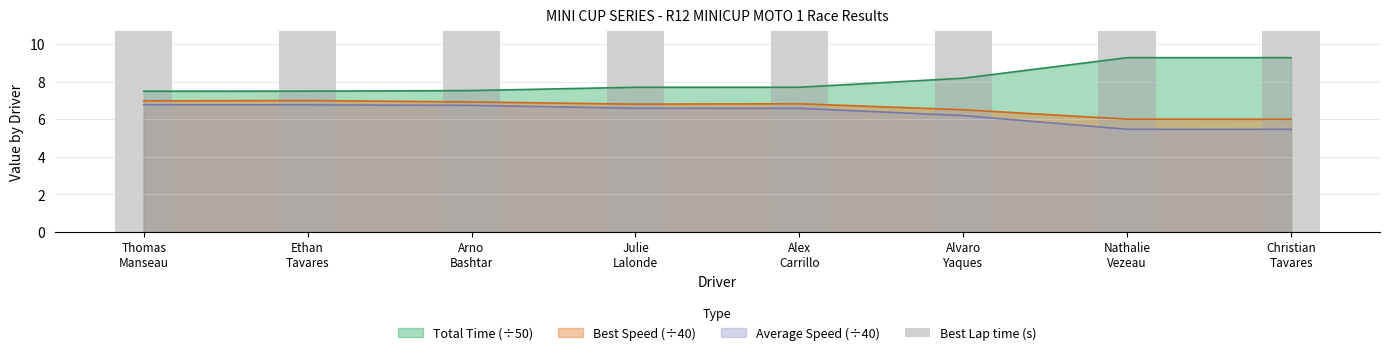

What is the sum of all values?

439.0